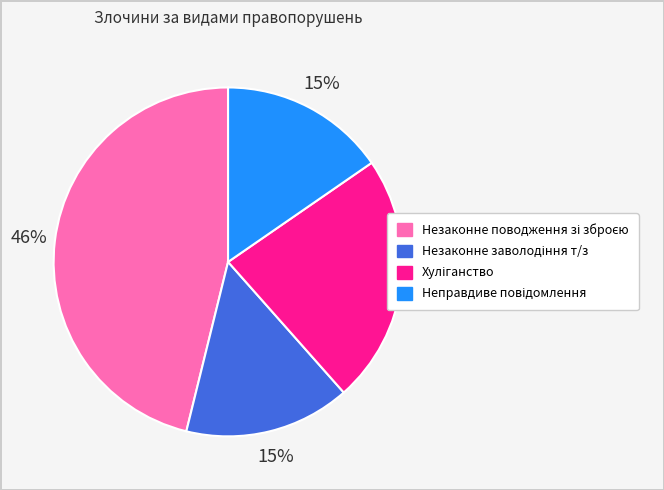

To the nearest percent, what is the difference between the largest and smallest slice percentages?

31%